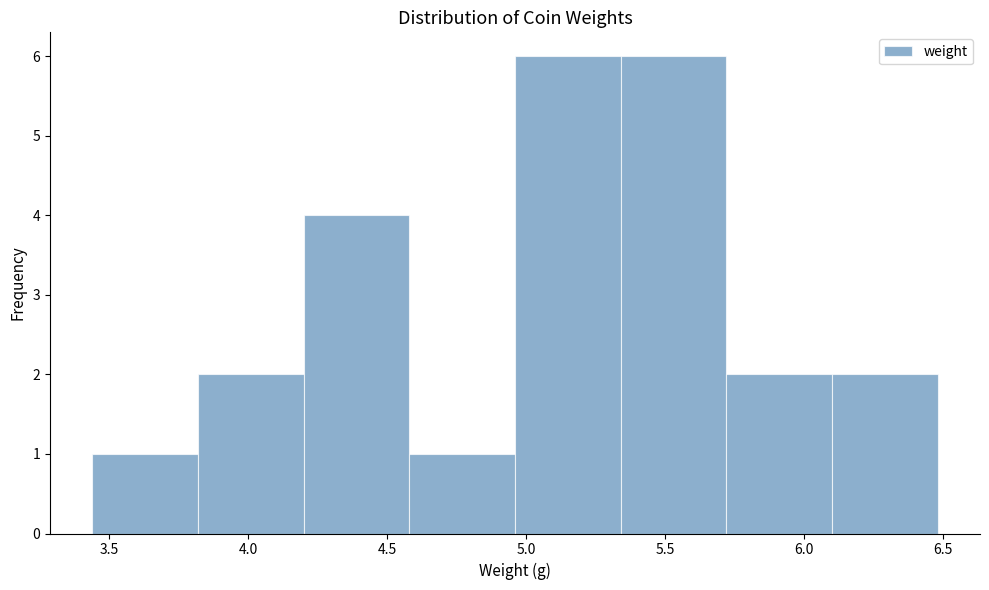

Reading left to right, list every bar in this chart as the range it spans on the x-axis followed by its height. Neither the bar edges nor the heights are printed on the chart, so give them approximately, as read against the axes.

3.44 to 3.82: 1
3.82 to 4.20: 2
4.20 to 4.58: 4
4.58 to 4.96: 1
4.96 to 5.34: 6
5.34 to 5.72: 6
5.72 to 6.10: 2
6.10 to 6.48: 2